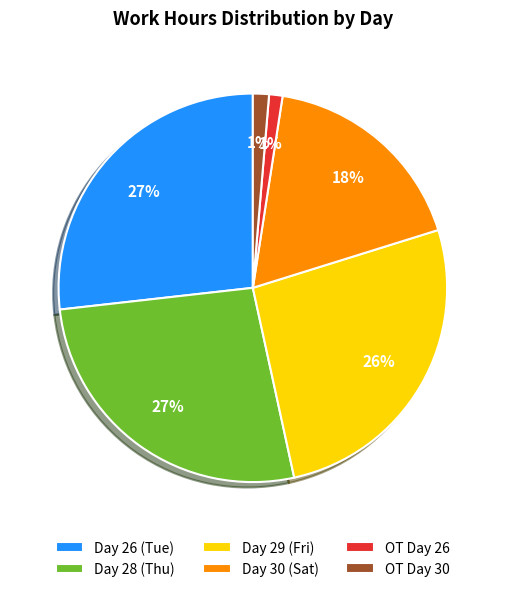

Which has a higher value, Day 29 (Fri) or OT Day 30?

Day 29 (Fri)